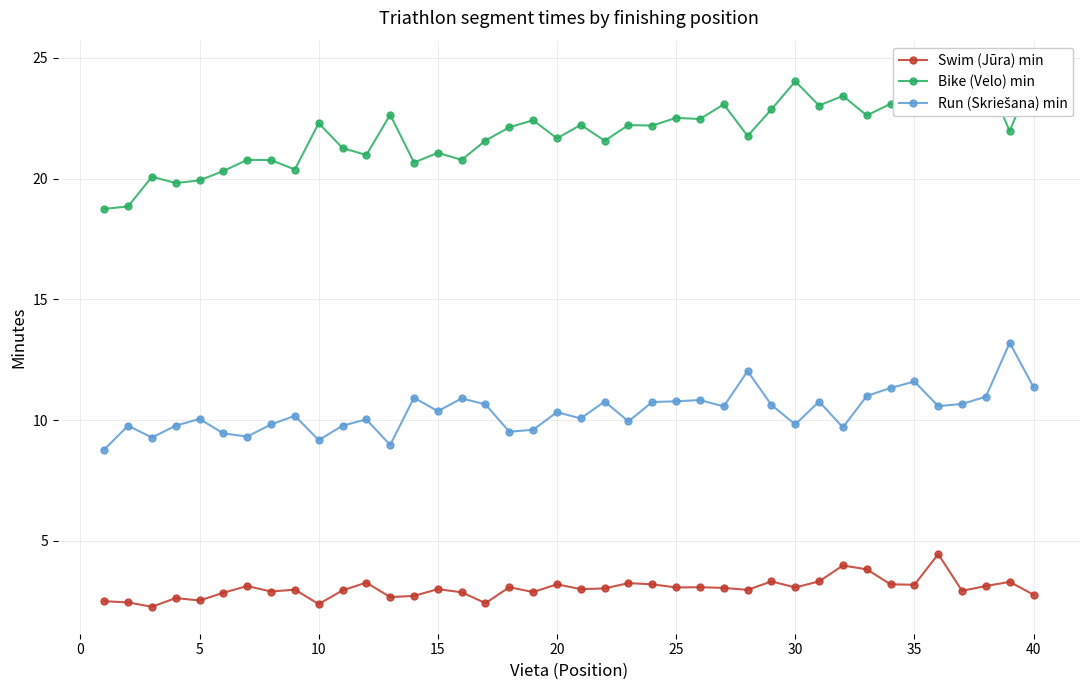

What is the difference between the second highest and minimum values in the Swim (Jūra) min series?

1.7